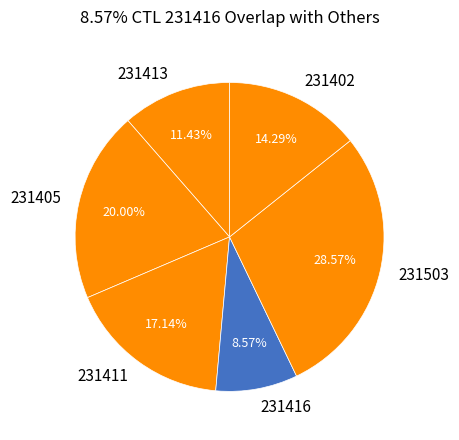

Count the number of slices in the pie.

6